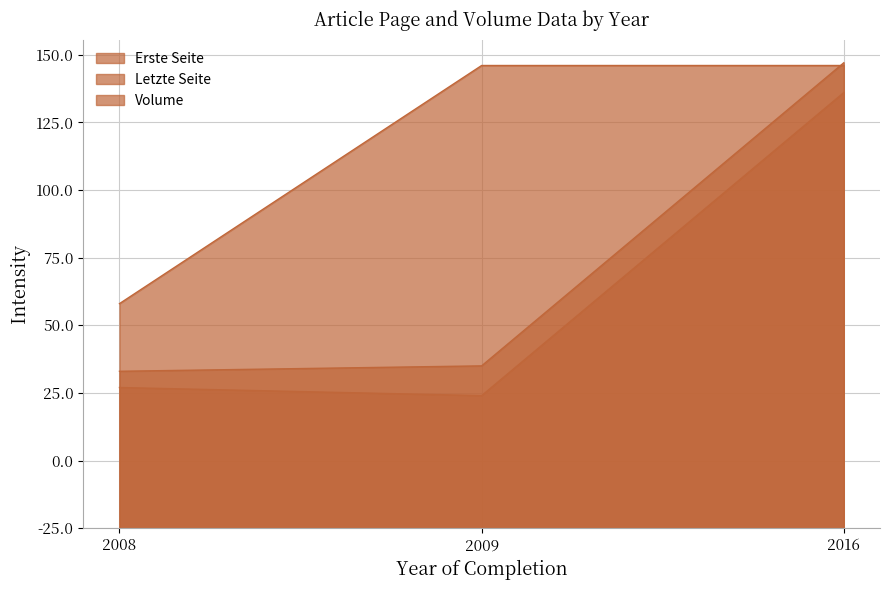

At which category is the sum across all series the highest?

2016